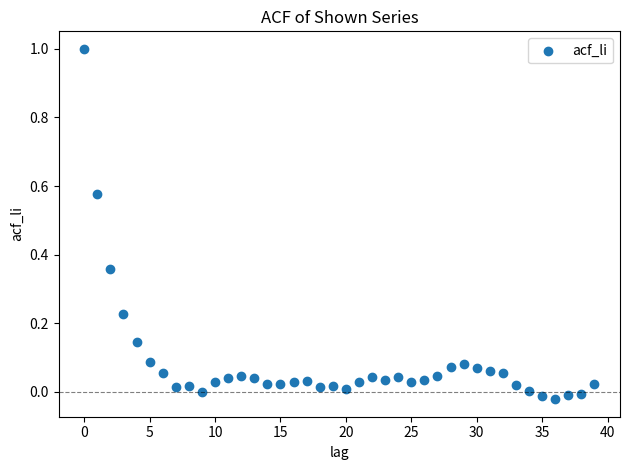

What is the range of Y values (max minus min)?

1.0